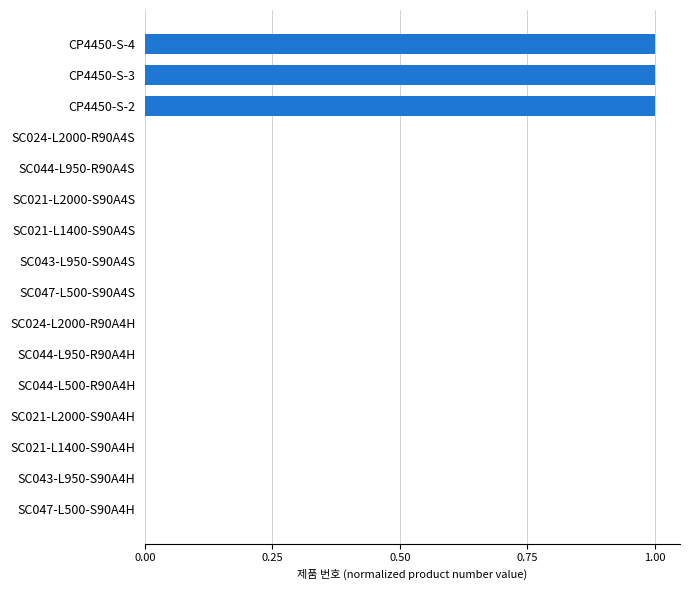

True or false: the data shows 1.8 at CP4450-S-4.

False